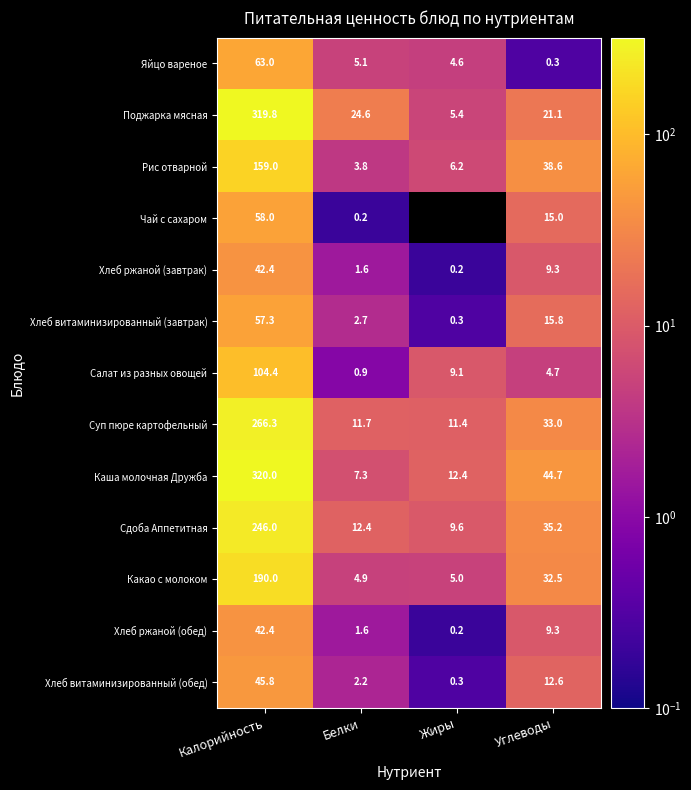

At which category does the chart reach its minimum across all series?

Жиры